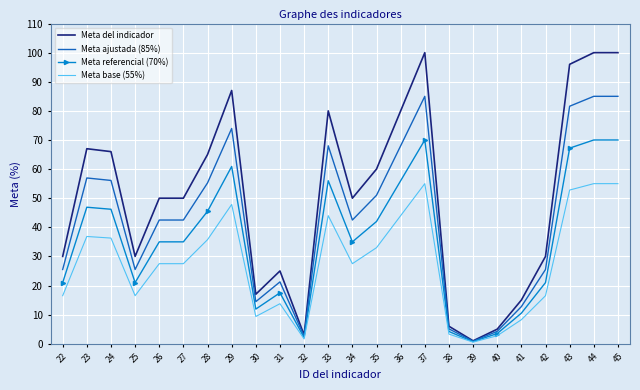

Is the value of Meta ajustada (85%) at 36 greater than the value of Meta referencial (70%) at 40?

Yes